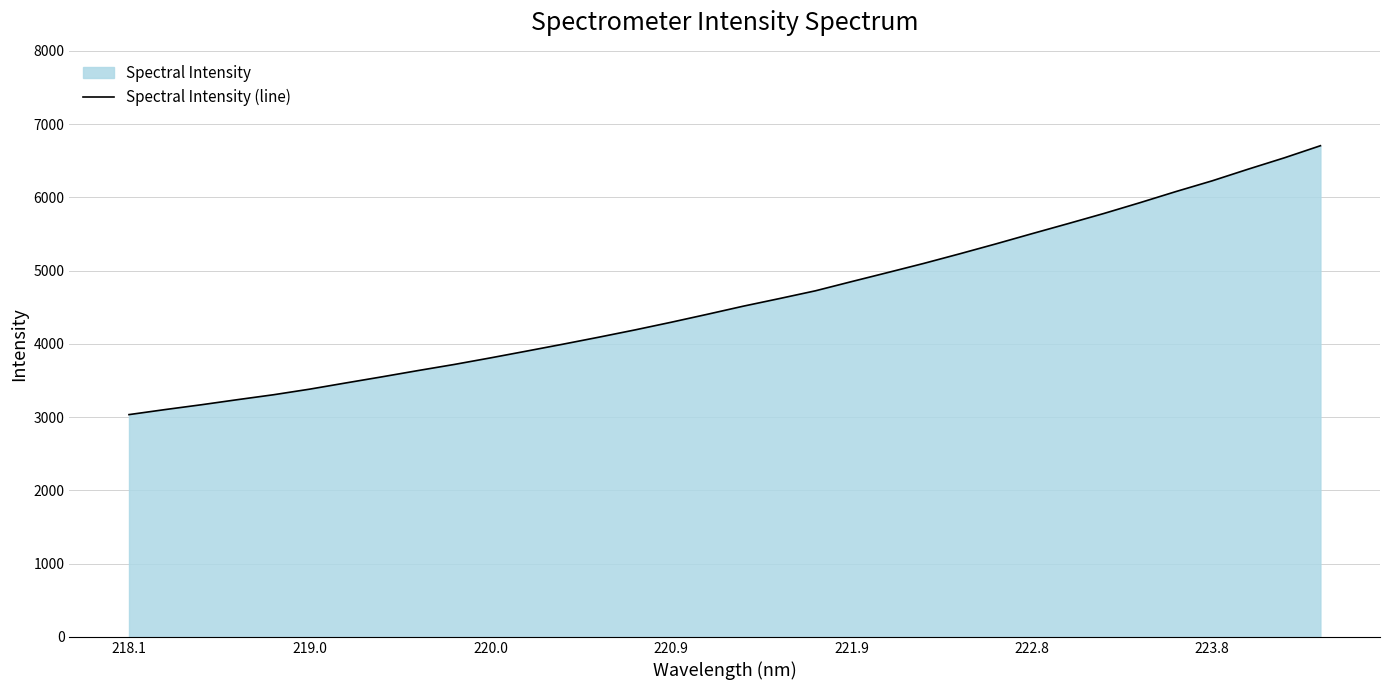

What is the greatest value displayed?

6704.8